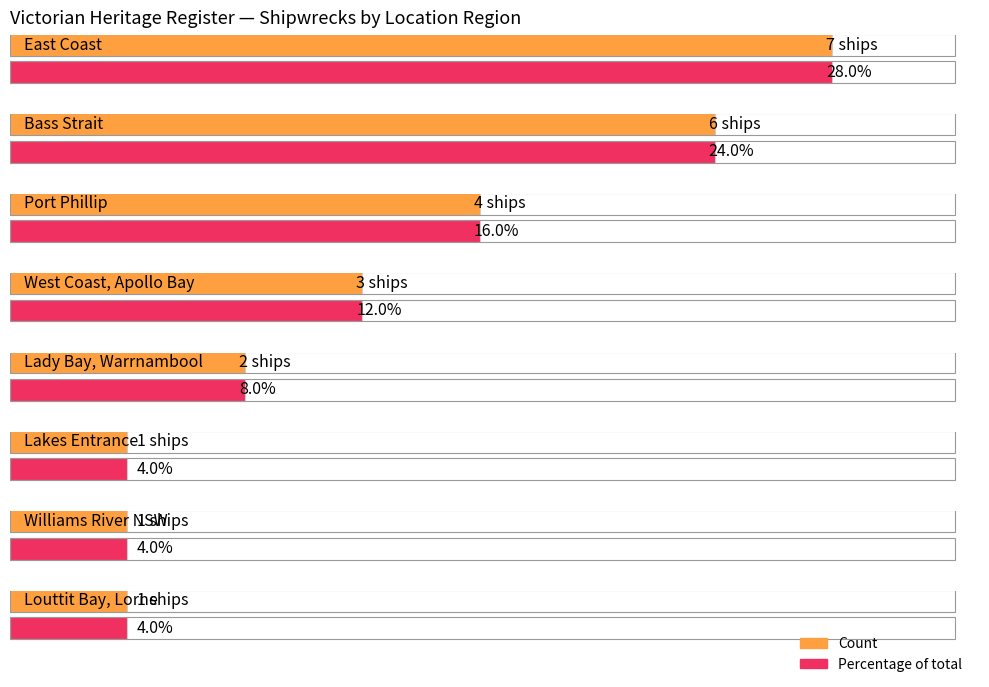

What is the label of the 2nd bar from the left?

Bass Strait